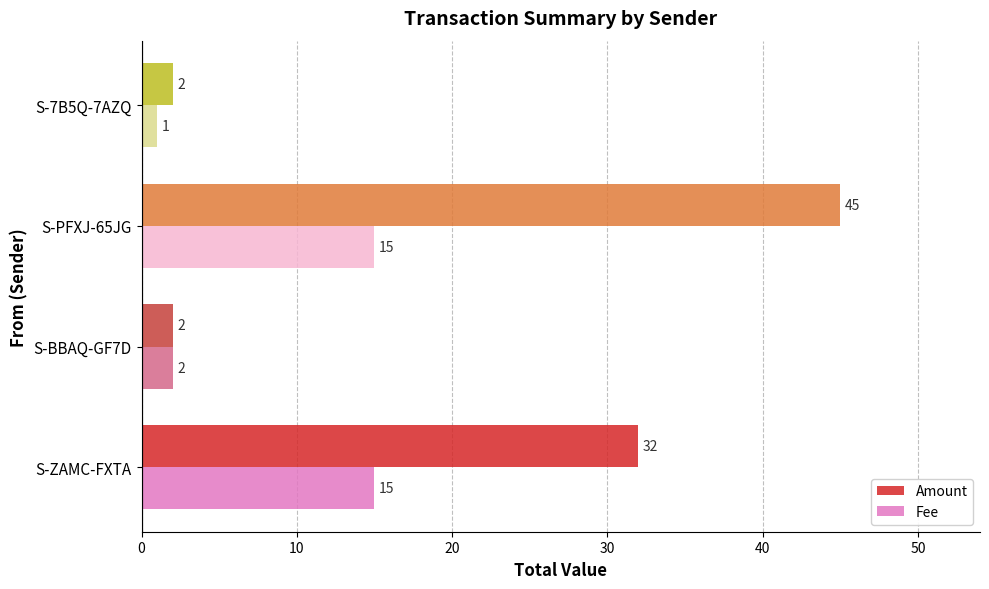

At which label is Fee closest to 8?

S-BBAQ-GF7D